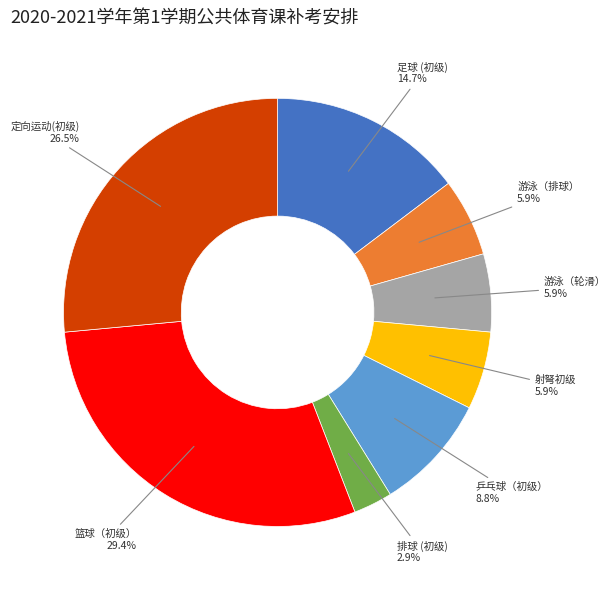

How many segments does this pie chart have?

8